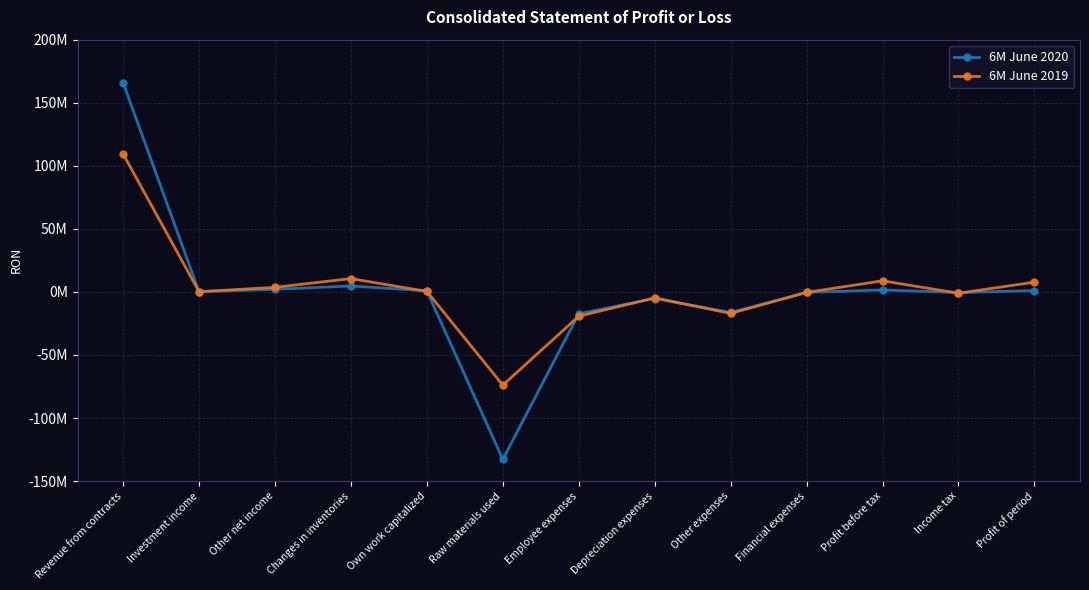

What is the difference between the highest and lowest values at Profit of period?

6709254